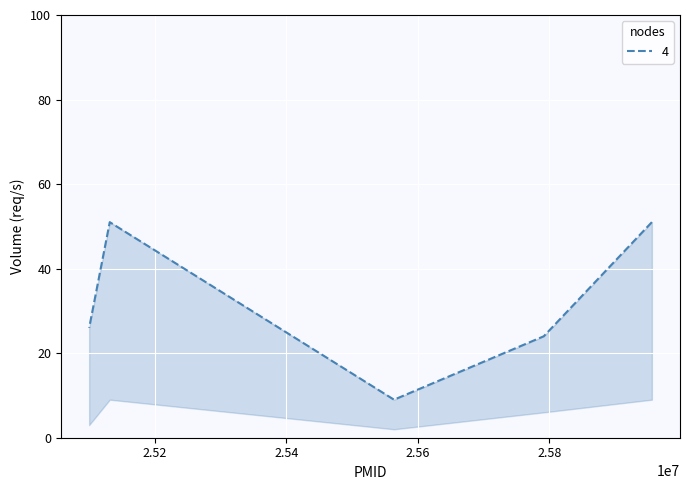

Read the Volume_upper value at 25563819, to the nearest 10.

10